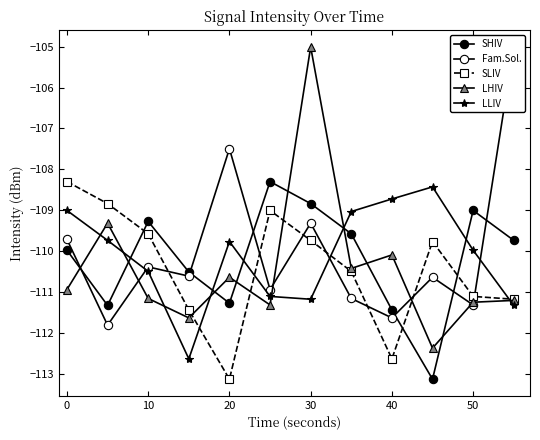

Which series has the largest total across all categories?

Fam.Sol.